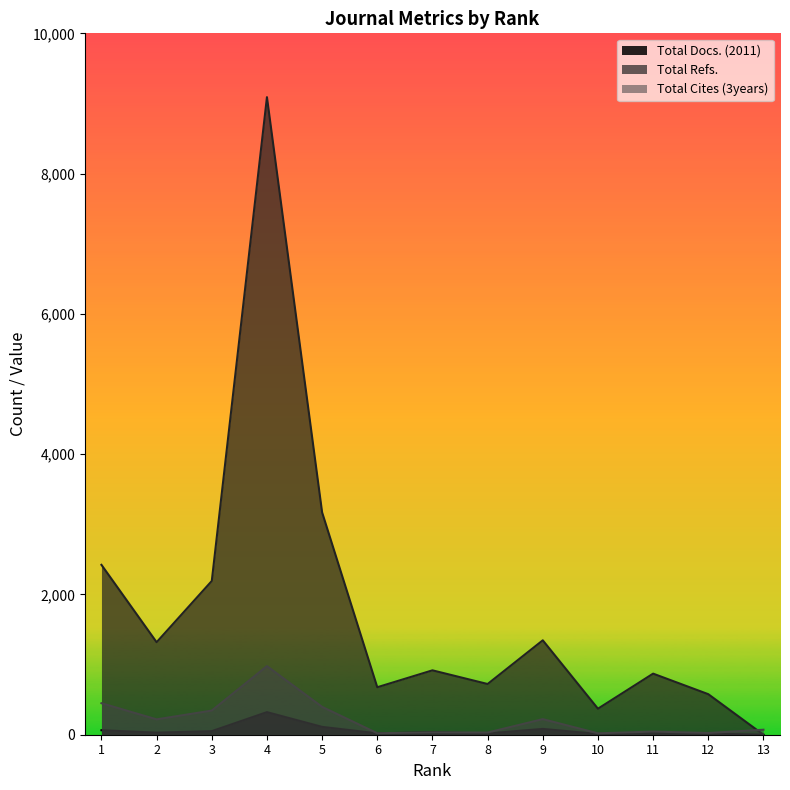

At which label is Total Refs. closest to 4545?

5